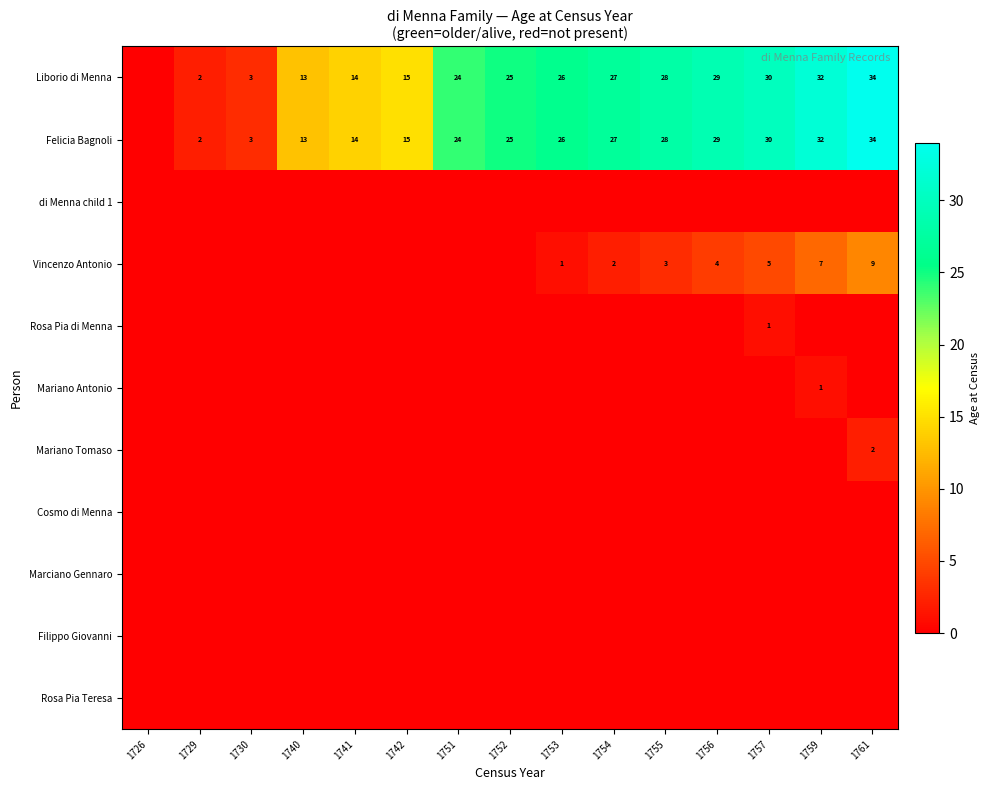

What is the difference between the Liborio di Menna values at 1759 and 1754?

5